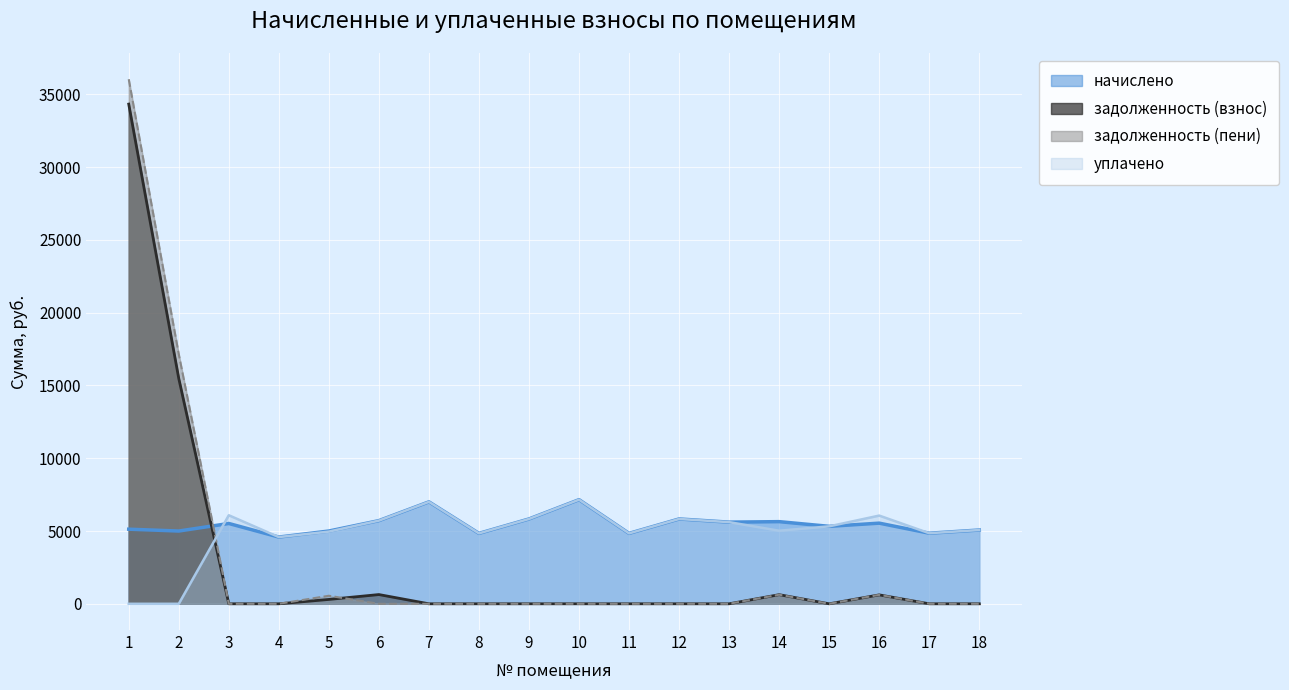

What is the value of the уплачено point at the 4th from the left?

4585.1